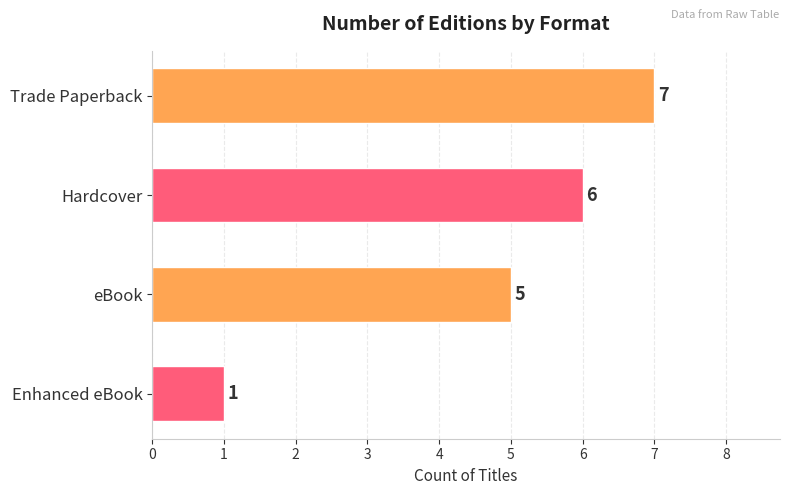

How many bars are there in total?

4